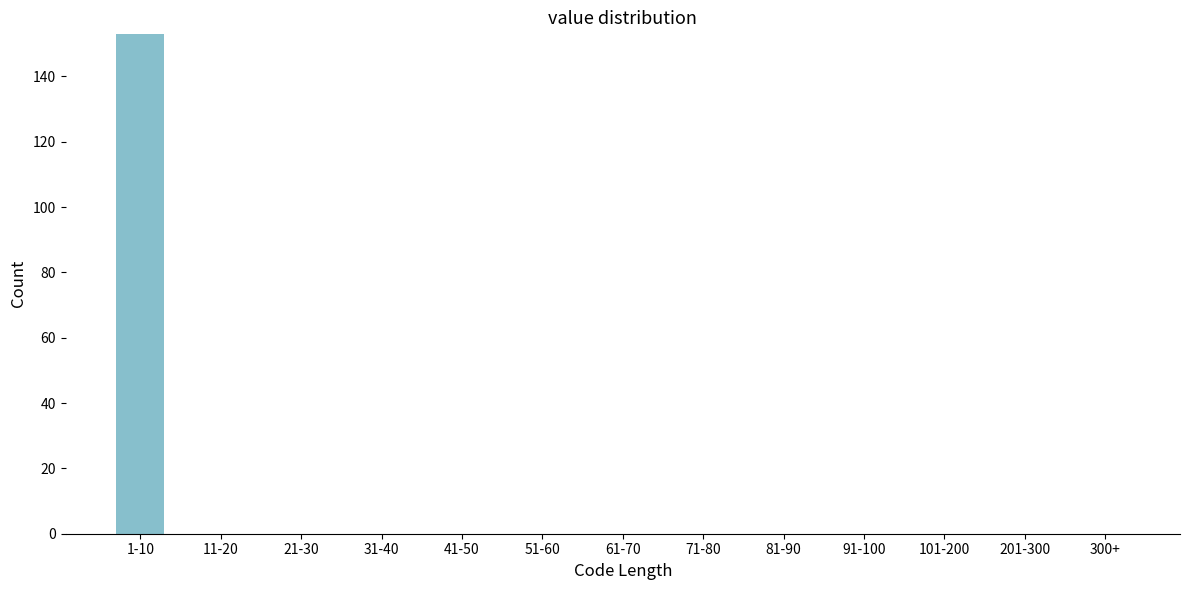

Reading left to right, extract all data points from this chart.

1-10=153	11-20=0	21-30=0	31-40=0	41-50=0	51-60=0	61-70=0	71-80=0	81-90=0	91-100=0	101-200=0	201-300=0	300+=0